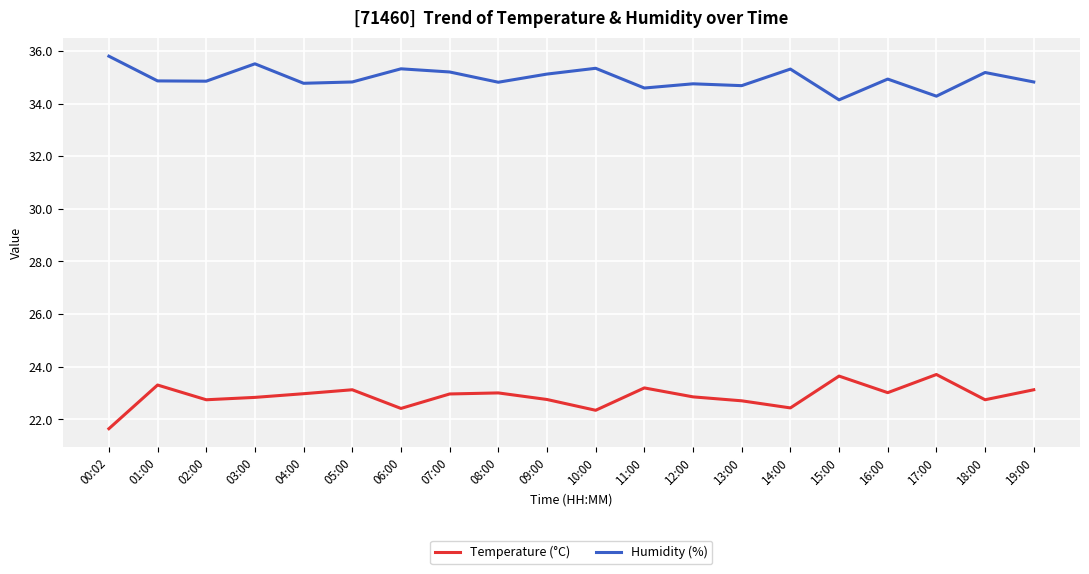

What value does the Humidity (%) series have at 08:00?

34.8